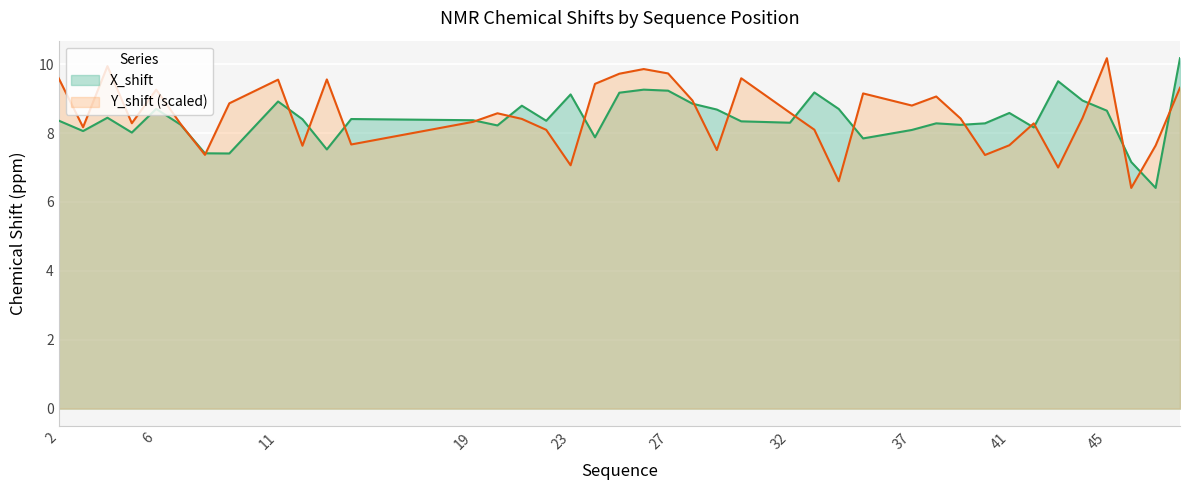

Reading left to right, what are all the values shown in this chart?

X_shift: 8.4	8.1	8.4	8.0	8.7	8.2	7.4	7.4	8.9	8.4	7.5	8.4	8.4	8.2	8.8	8.4	9.1	7.9	9.2	9.3	9.2	8.9	8.7	8.3	8.3	9.2	8.7	7.8	8.1	8.3	8.2	8.3	8.6	8.2	9.5	8.9	8.6	7.2	6.4	10.2
Y_shift: 9.6	8.2	9.9	8.3	9.3	8.3	7.4	8.9	9.6	7.6	9.6	7.7	8.3	8.6	8.4	8.1	7.1	9.4	9.7	9.9	9.7	8.9	7.5	9.6	8.6	8.1	6.6	9.2	8.8	9.1	8.4	7.4	7.6	8.3	7.0	8.4	10.2	6.4	7.6	9.3